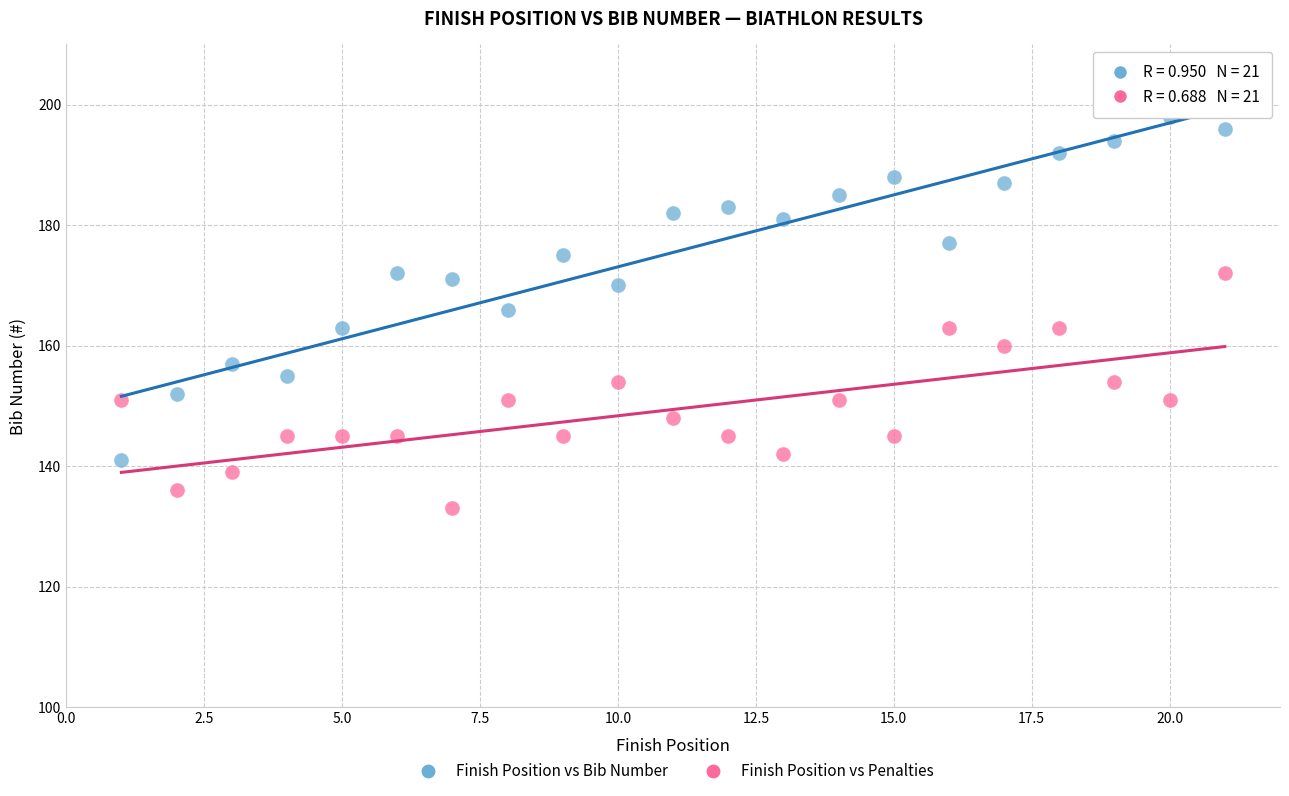

Across all data points, what is the range of X values (max minus min)?

20